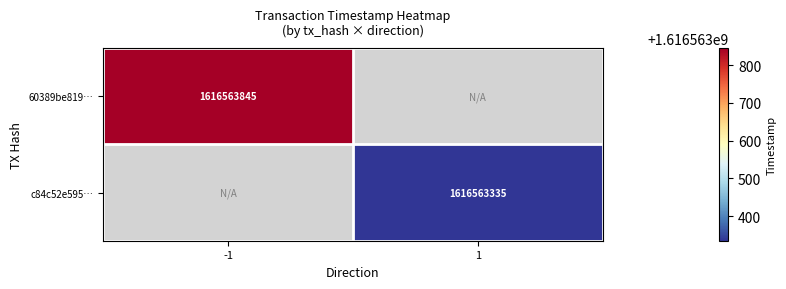

The 60389be8198c907b995047232fdb693d4705e1b series shows 0 at 1. True or false?

False